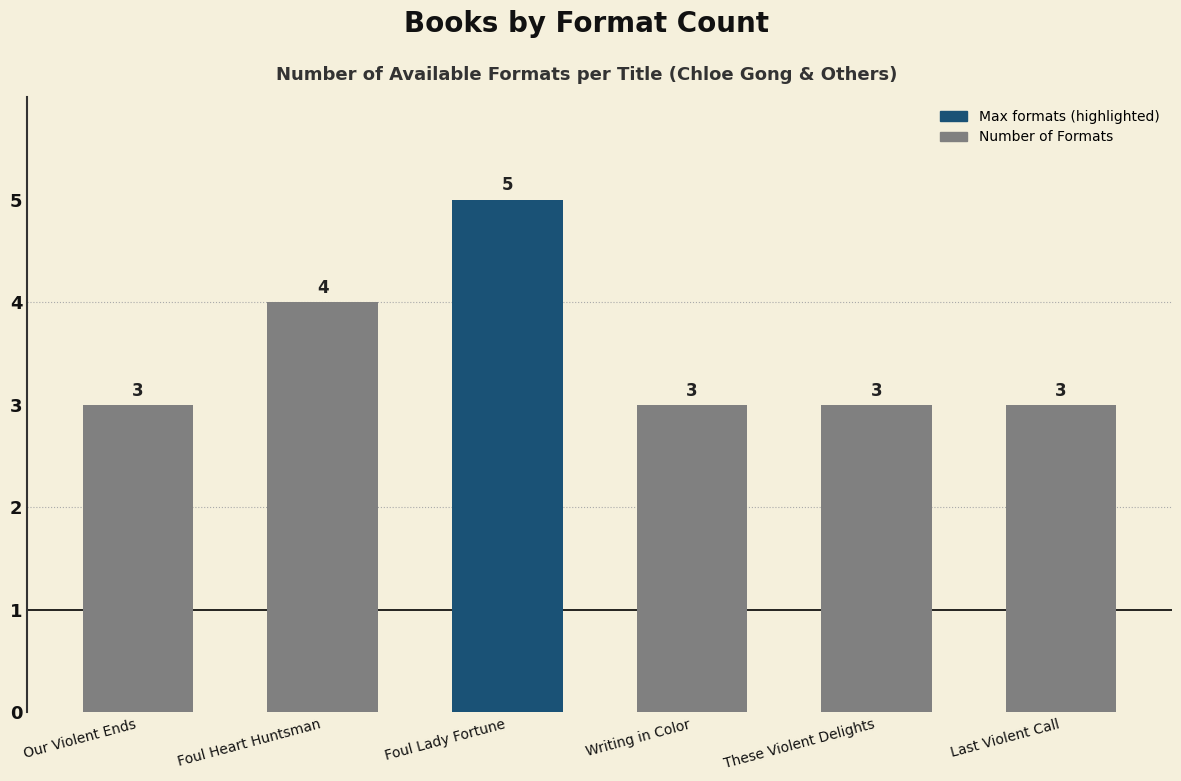

Count the number of values greater than 3.

2